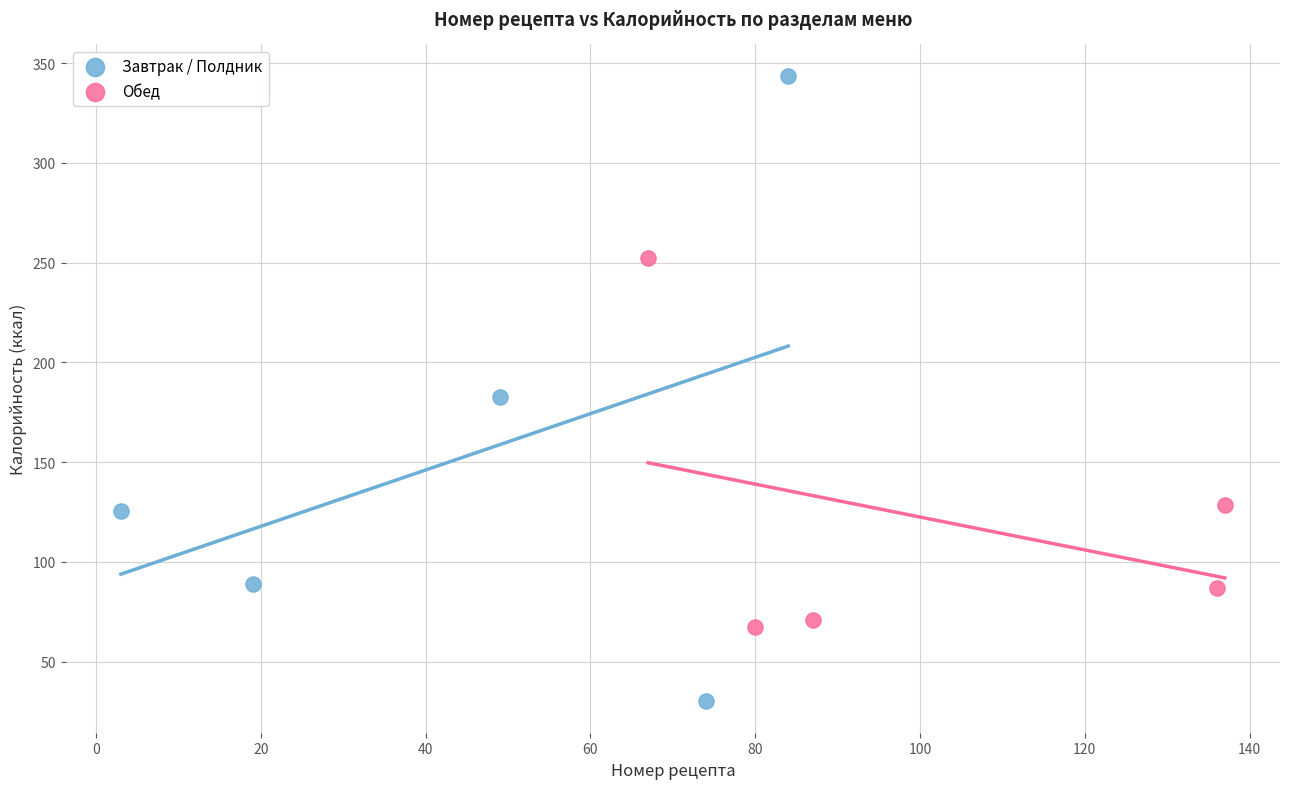

Which series reaches the maximum Y coordinate?

Завтрак / Полдник